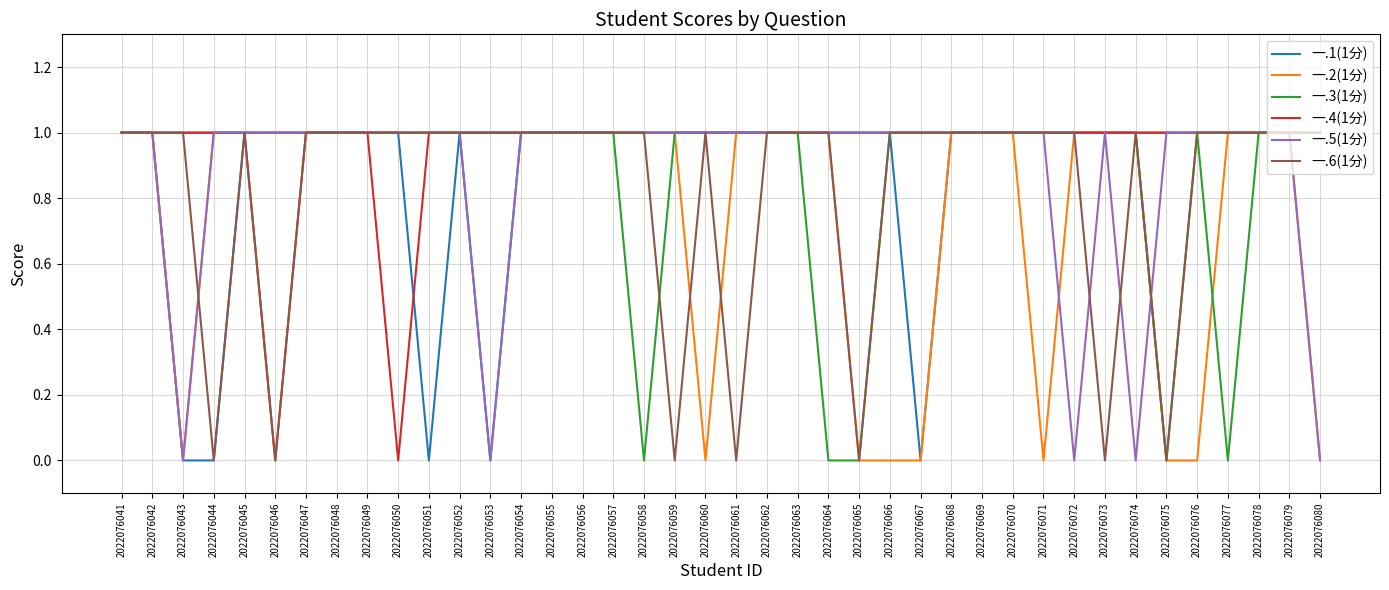

What is the sum of all 一.3(1分) values?

35